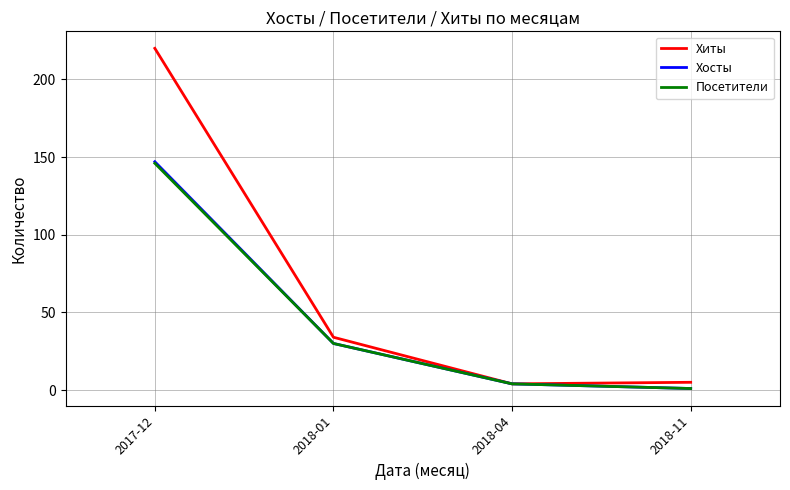

Is the value of Хосты at 2018-01 greater than the value of Хиты at 2018-04?

Yes